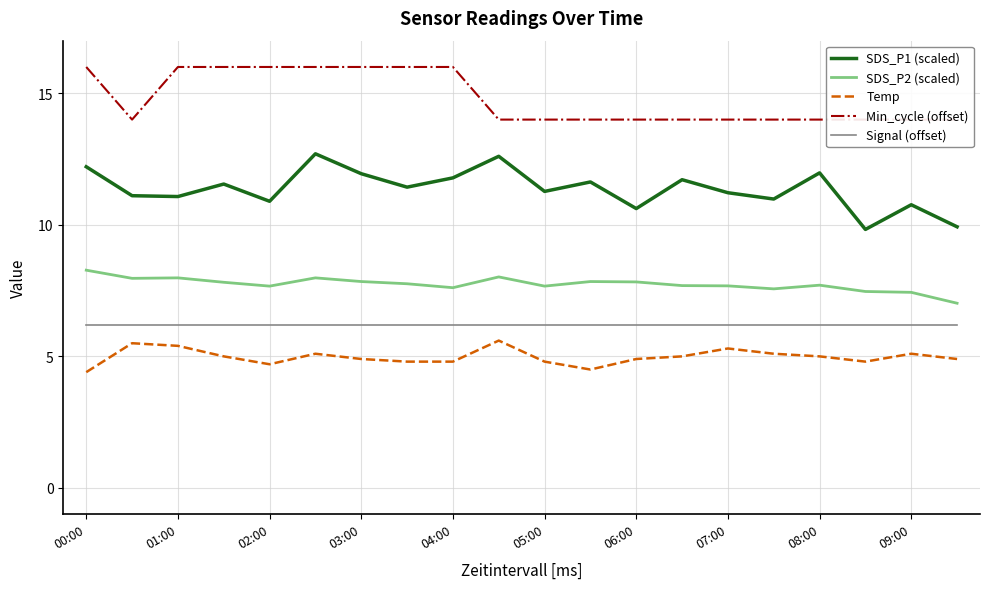

True or false: Min_cycle (offset) and Signal (offset) cross at least once.

False